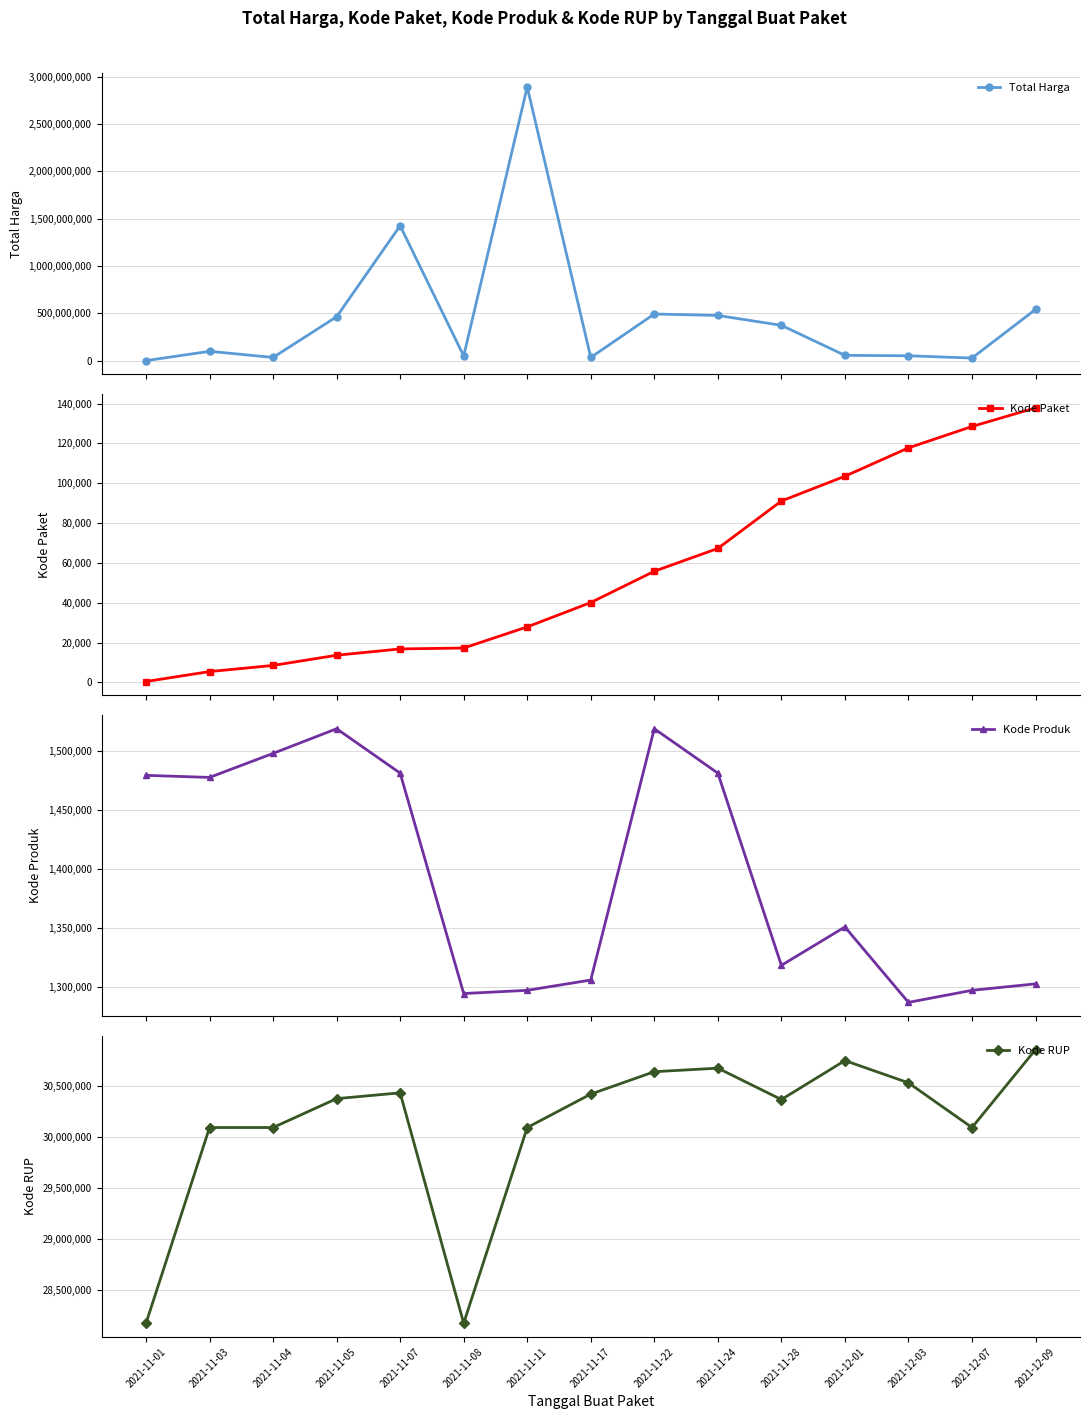

What is the difference between the Kode Produk values at 2021-11-04 and 2021-12-01?

147417